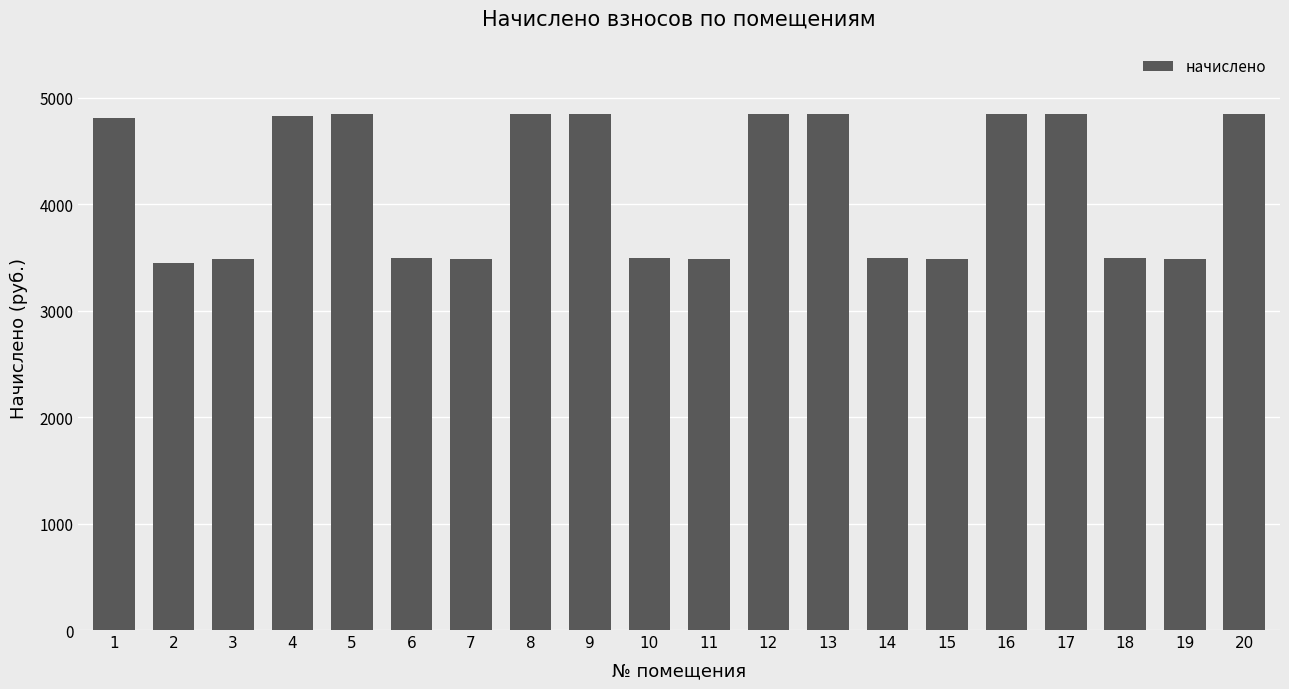

How many data points are less than 4807?

10